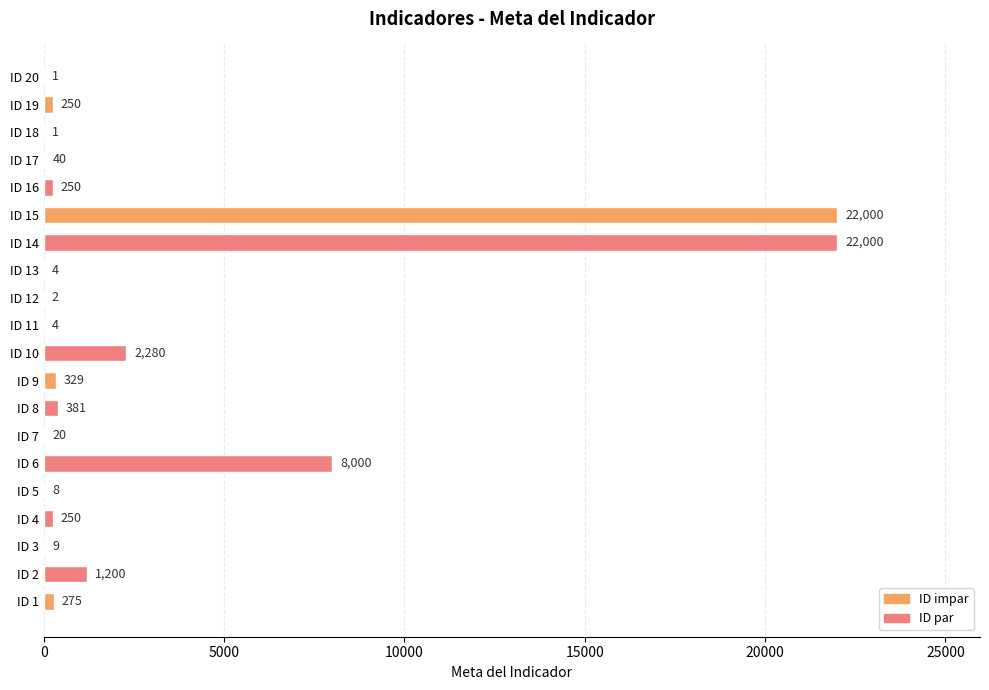

The chart shows a value of 1 at ID 20. True or false?

True